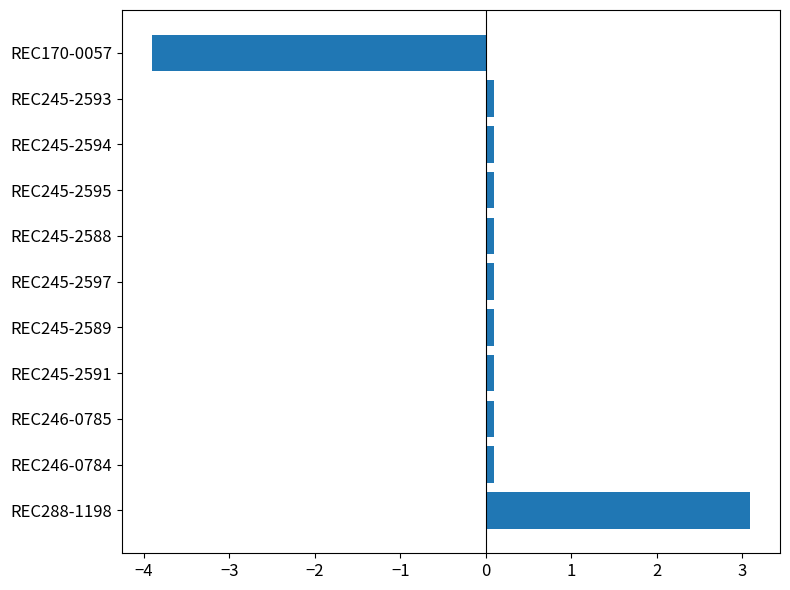

How many negative values are there?

1